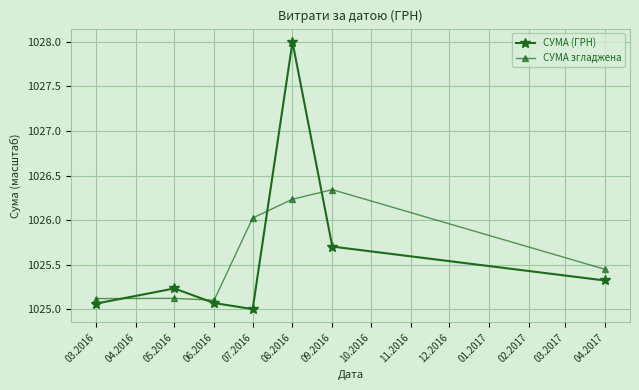

What is the value of the СУМА згладжена point at the 4th from the left?

1026.0